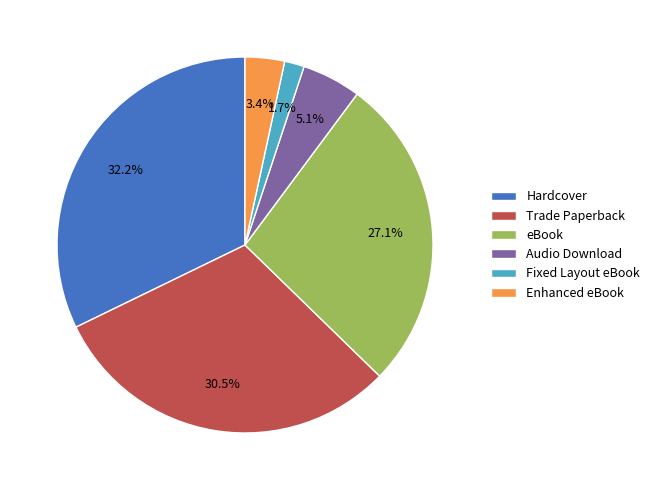

Does Audio Download represent more than half of the total?

No